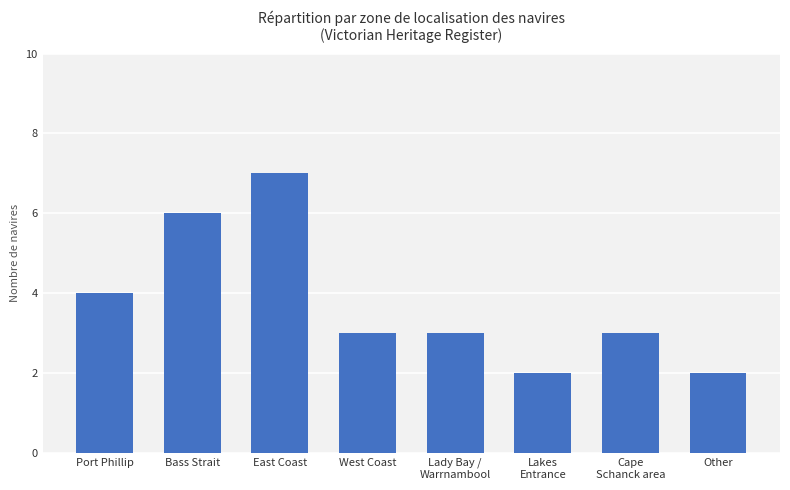

What is the difference between the maximum and minimum values?

5